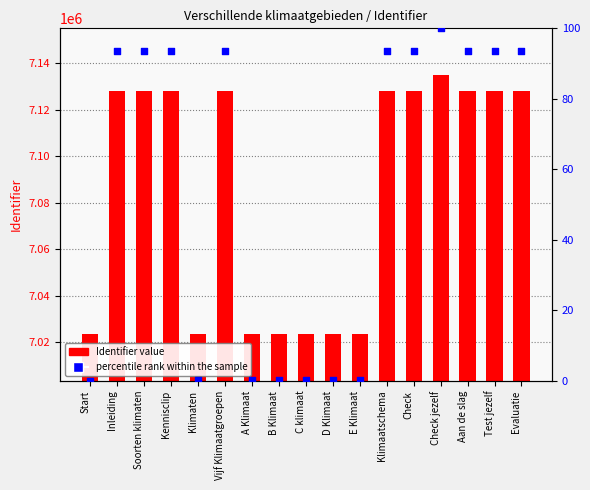

What is the total value across all series at Vijf Klimaatgroepen?

7127946.6